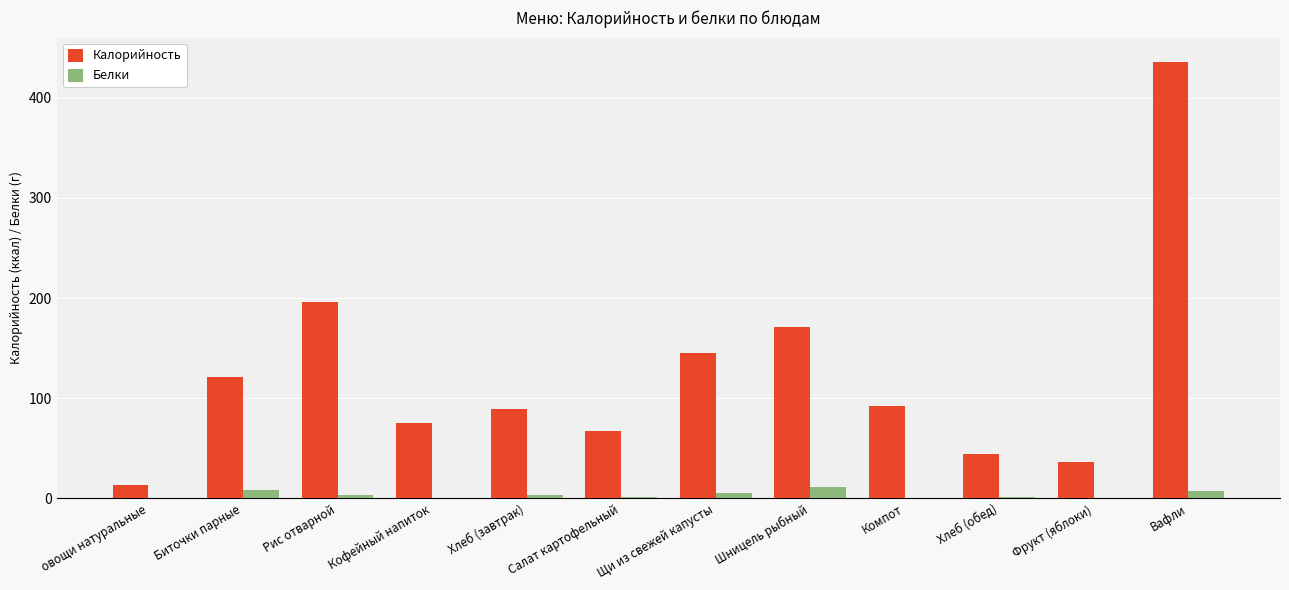

What are all the series names shown in the legend?

Калорийность, Белки